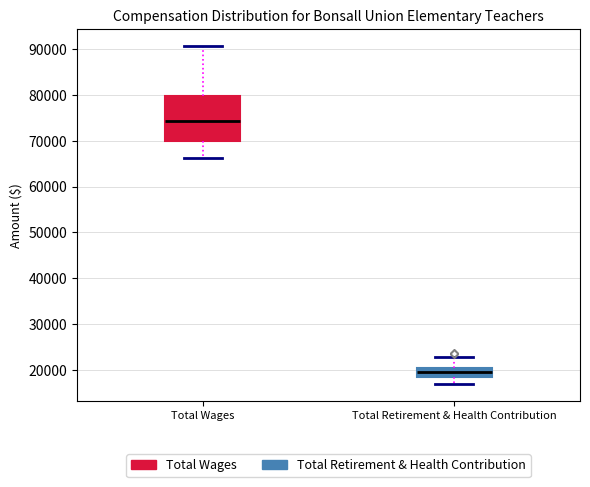

Comparing the boxes themselves (not the whiskers), which one is the tallest?

Total Wages